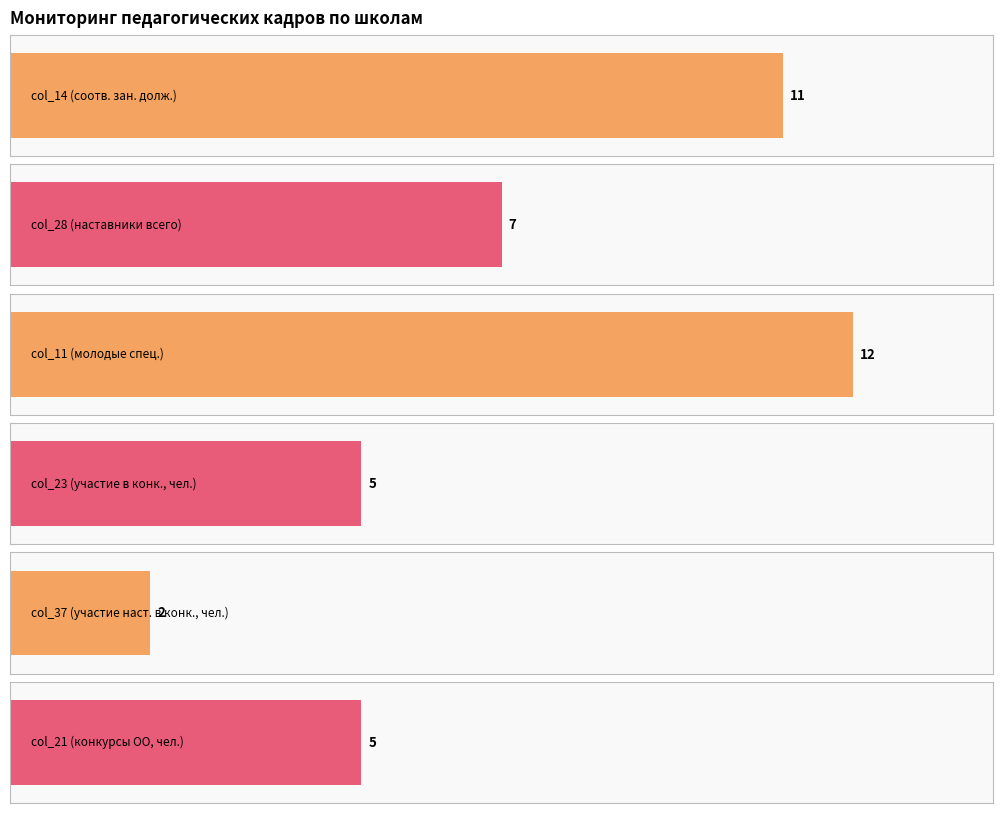

How many bars are there in each group?

6